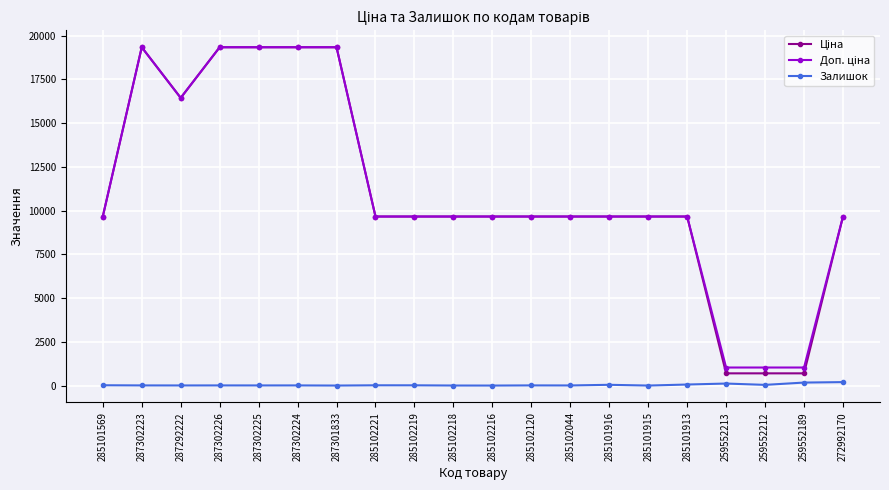

What position from the left is 285102219?

9